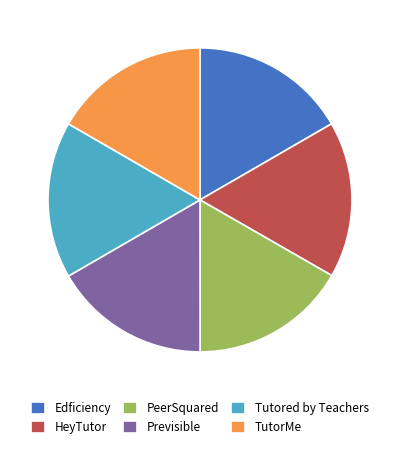

True or false: Previsible accounts for 26% of the total.

False